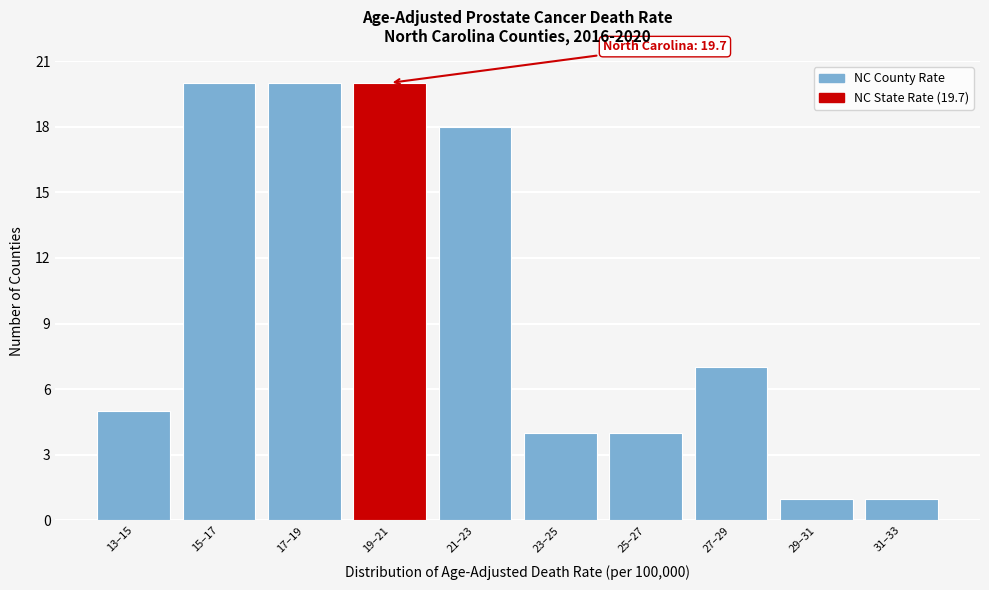

Reading left to right, list all the values displayed in this chart.

13–15=5	15–17=20	17–19=20	19–21=20	21–23=18	23–25=4	25–27=4	27–29=7	29–31=1	31–33=1